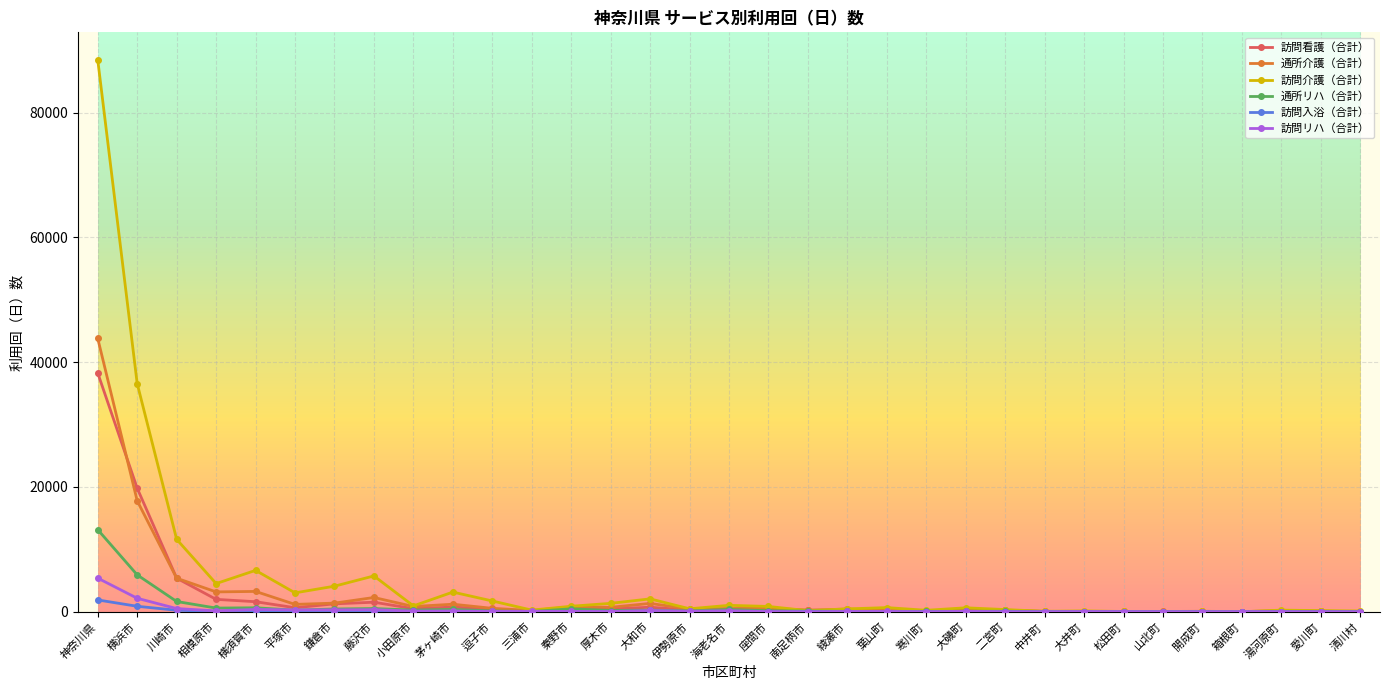

Which series has the largest range (max minus min)?

訪問介護（合計）